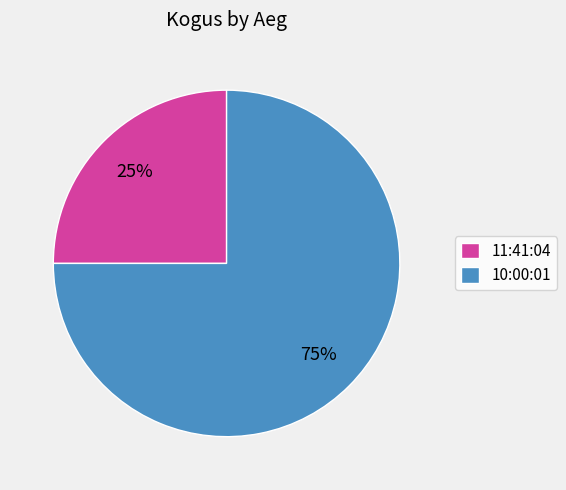

True or false: 10:00:01 accounts for 75% of the total.

True